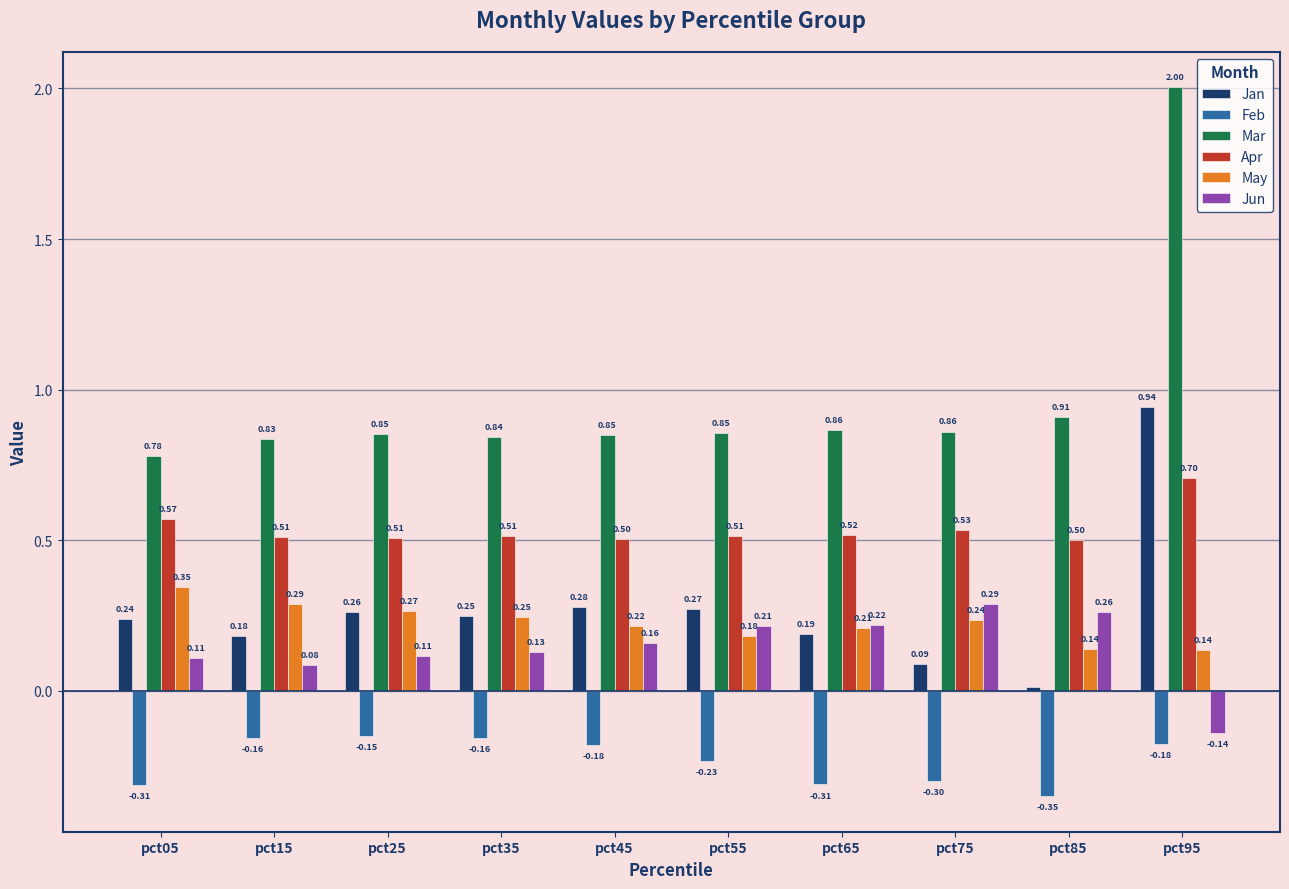

How many groups of bars are there?

10